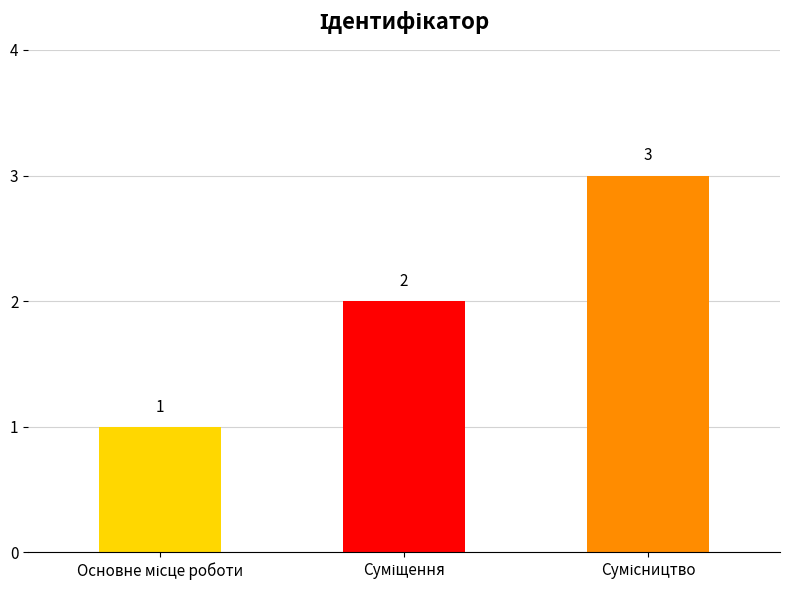

What is the maximum value shown in the chart?

3